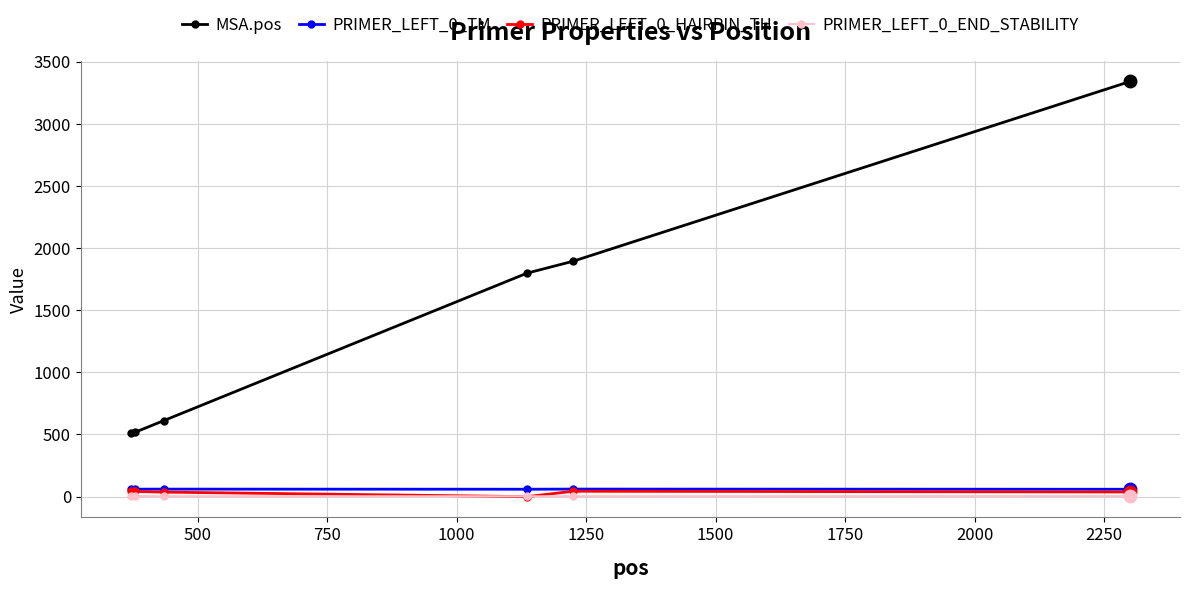

True or false: PRIMER_LEFT_0_HAIRPIN_TH has more than 2 interior local peaks.

False